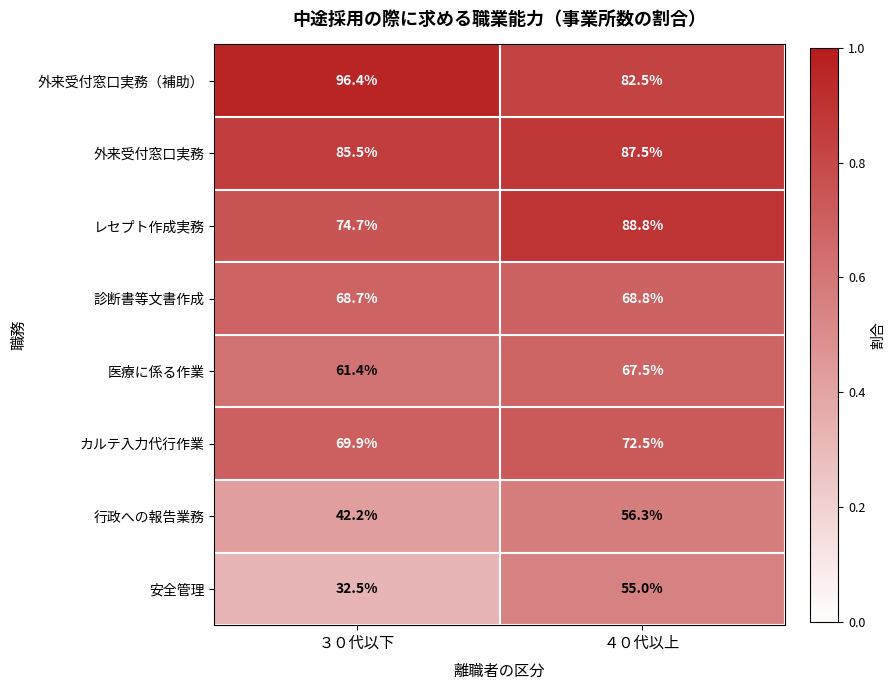

True or false: 外来受付窓口実務（補助） has a value of 96.4 at ３０代以下.

True